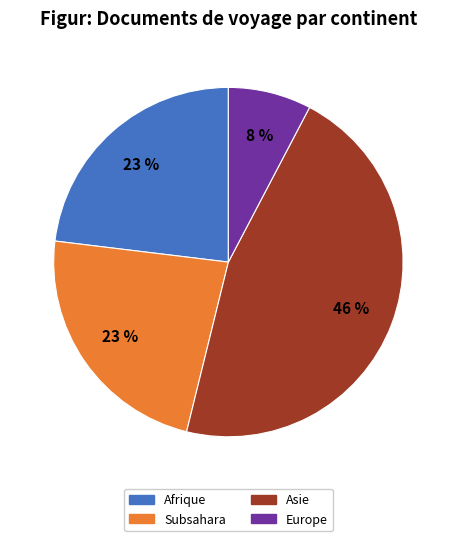

The Subsahara slice represents 14% of the pie. True or false?

False